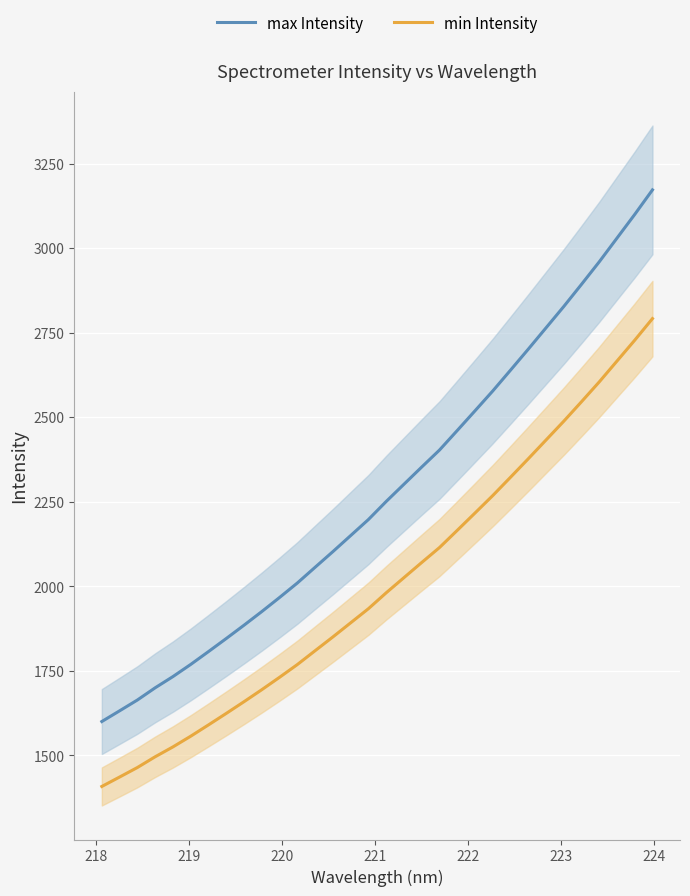

What is the highest value of the max Intensity series?

3172.9